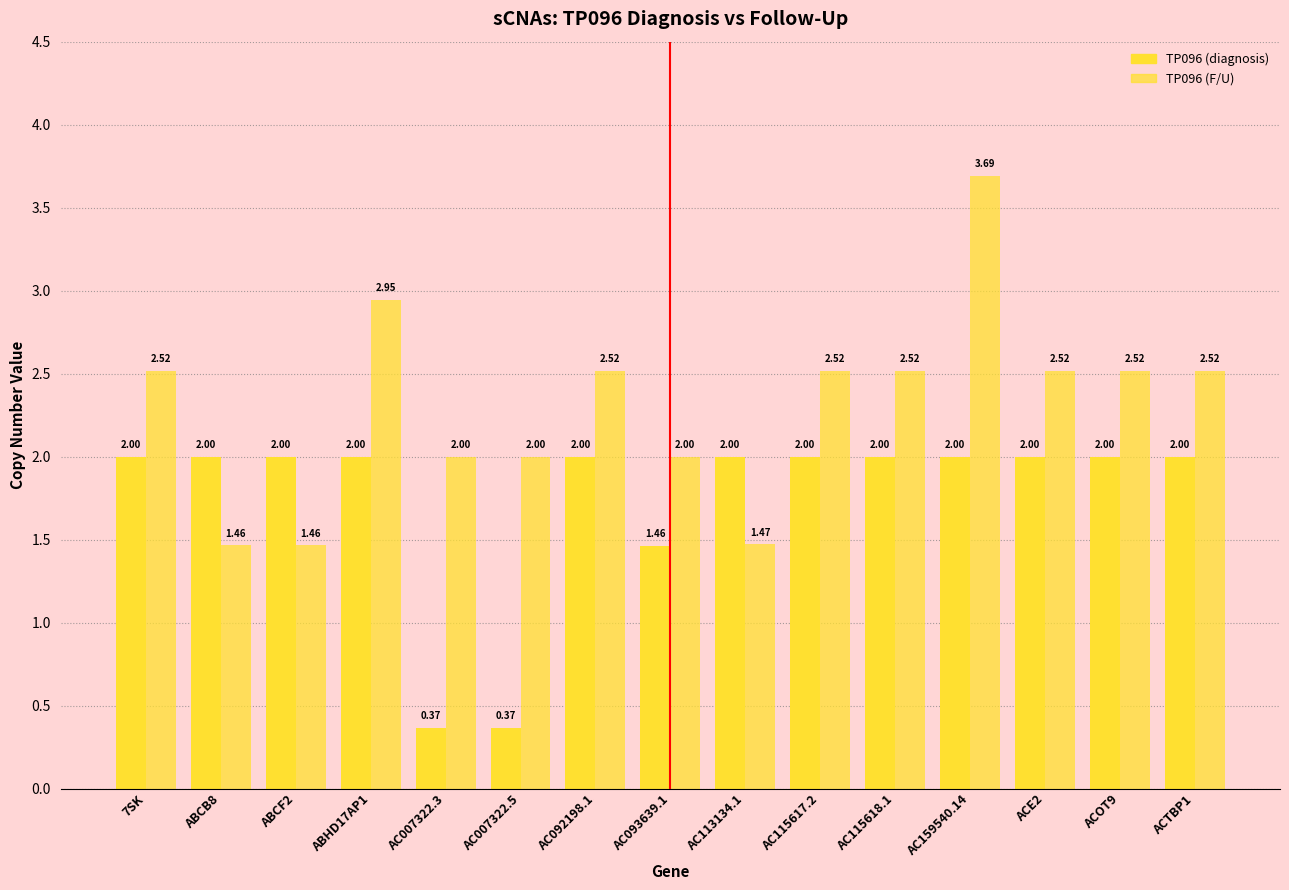

How many categories are shown in the chart?

15